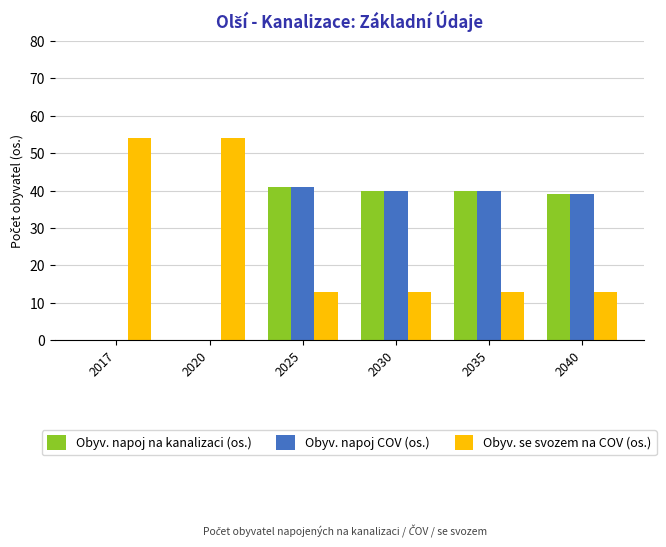

Count the number of categories in the chart.

6